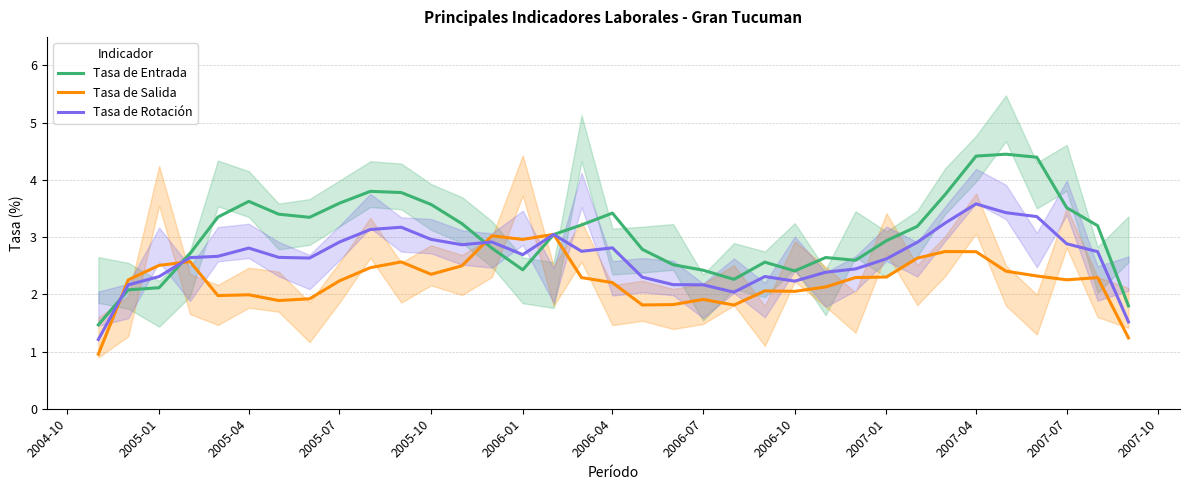

What is the lowest value of the Tasa de Rotación series?

1.2